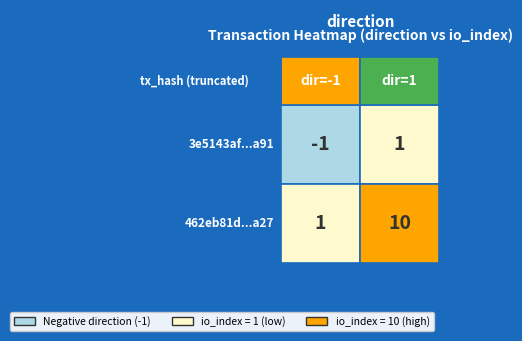

True or false: 462eb81d6fe157e226610634e648d29817d4a27 has a value of 1 at -1.

True